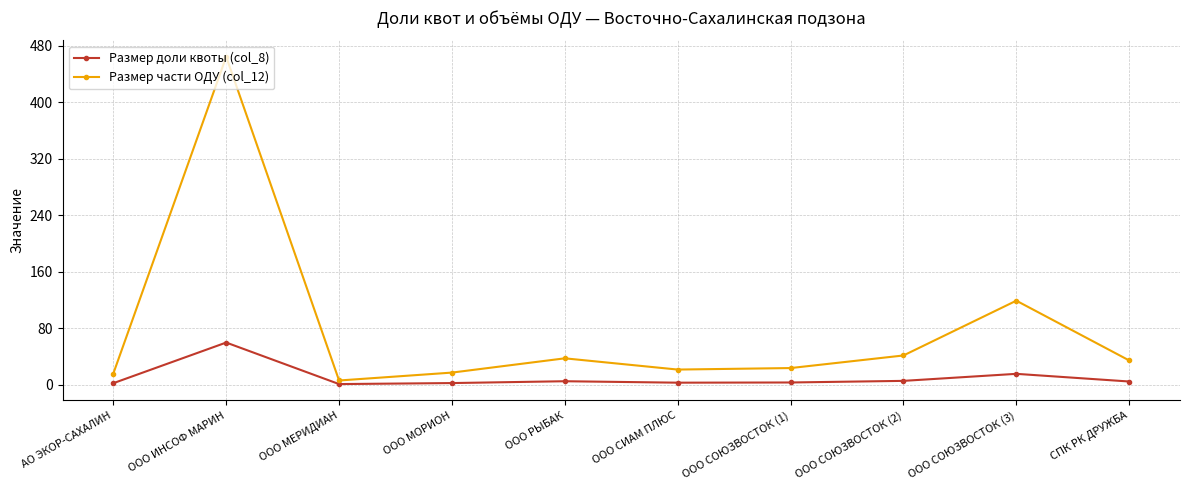

The Размер доли квоты (col_8) series shows 2.7 at ООО СИАМ ПЛЮС. True or false?

True